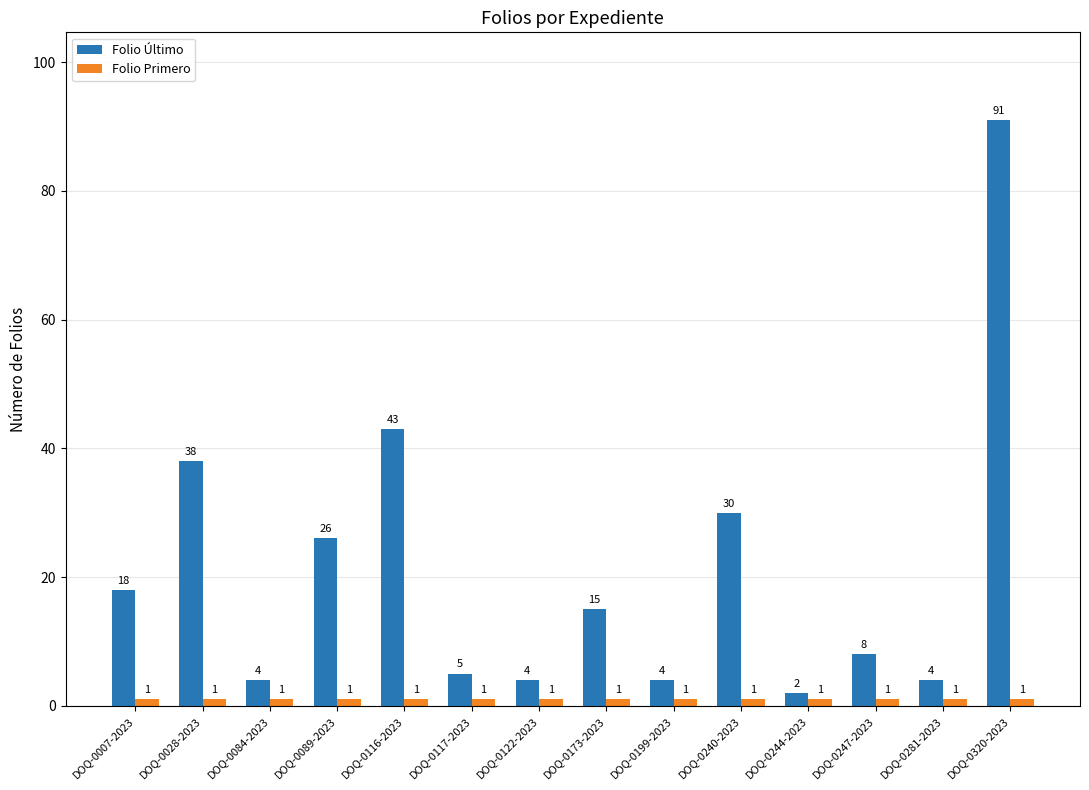

Which series changed the most between DOQ-0116-2023 and DOQ-0244-2023?

Folio Último